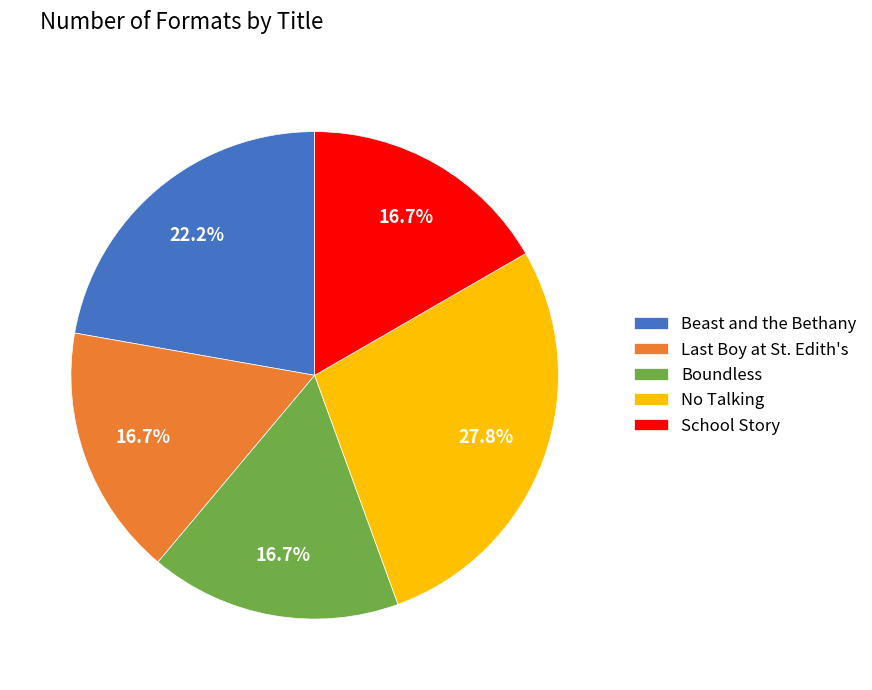

Is it true that No Talking is 28% of the pie?

True